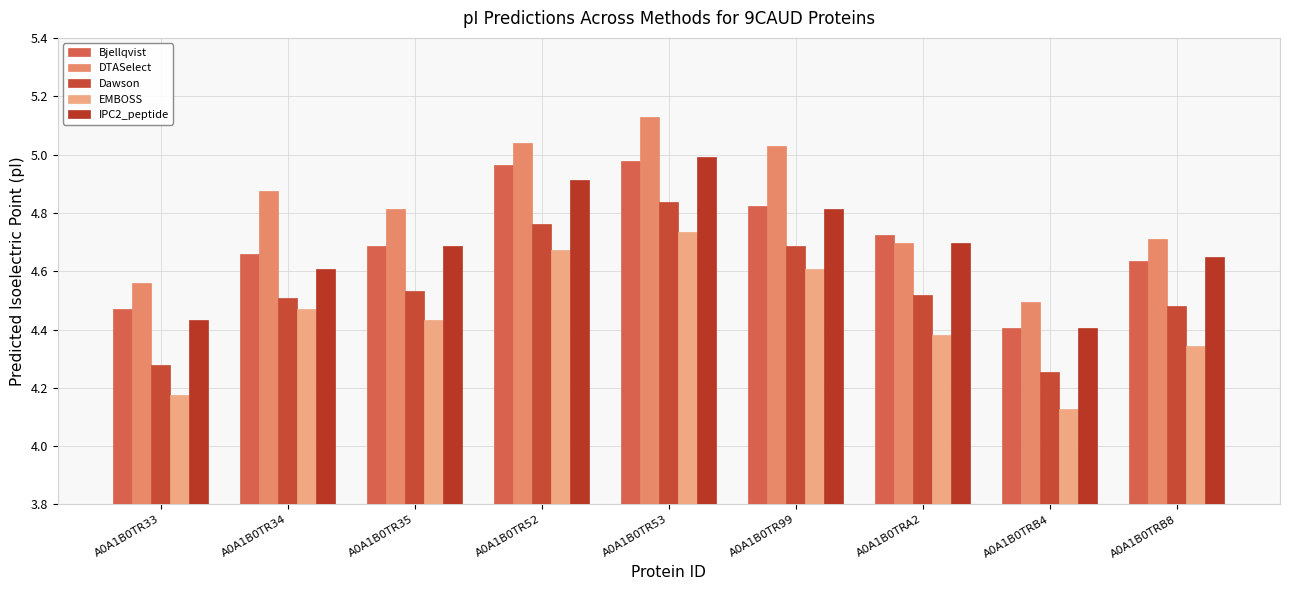

What is the minimum value shown in the chart?

4.1